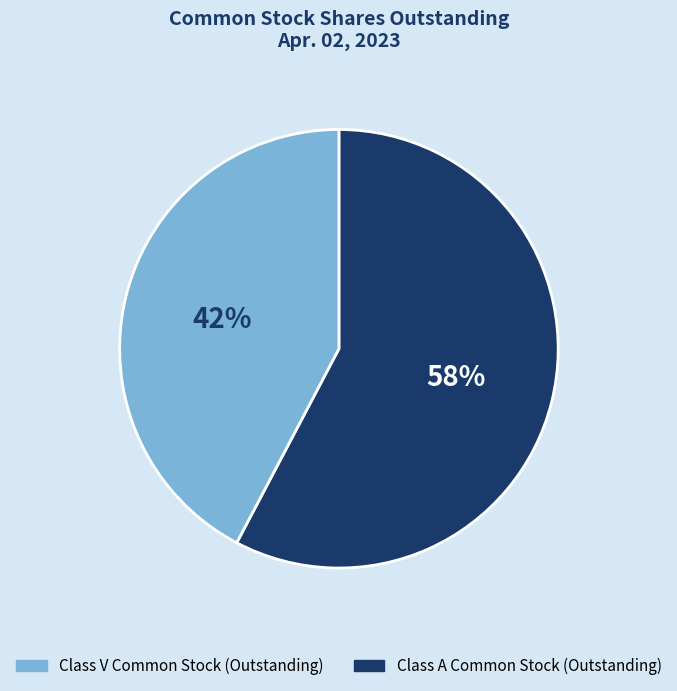

Does any single category account for the majority?

Yes